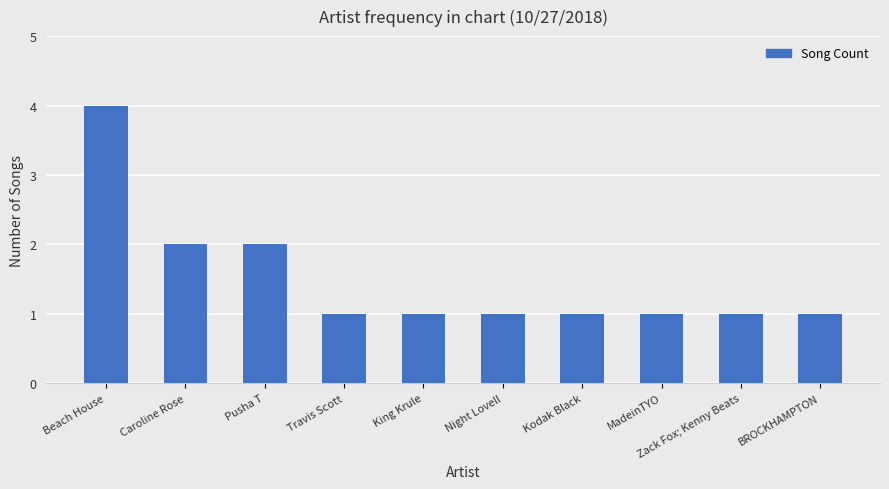

What is the difference between the maximum and minimum values?

3